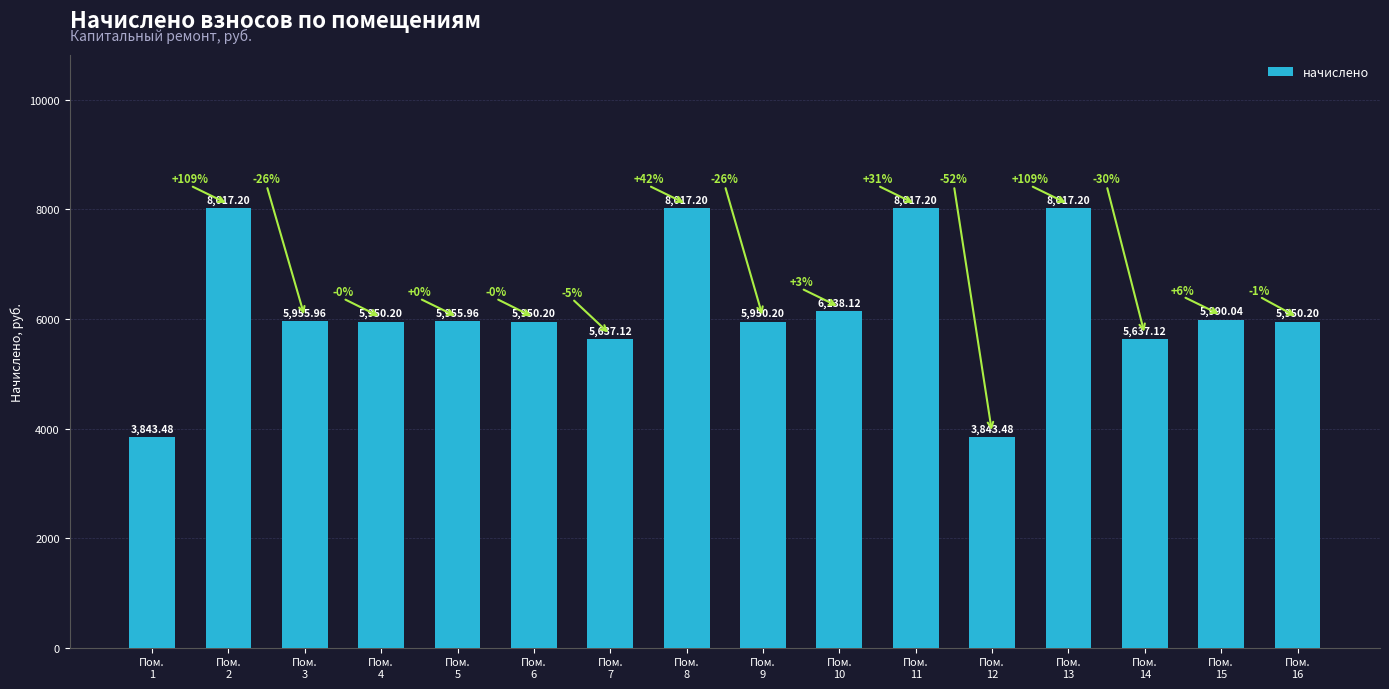

What is the smallest value displayed?

3843.5